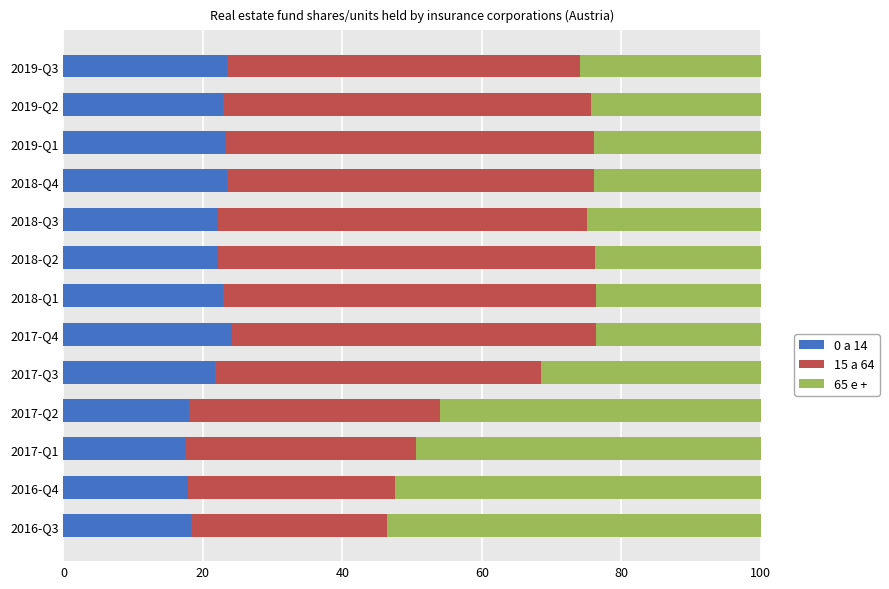

What is the minimum value for 0 a 14?

17.5